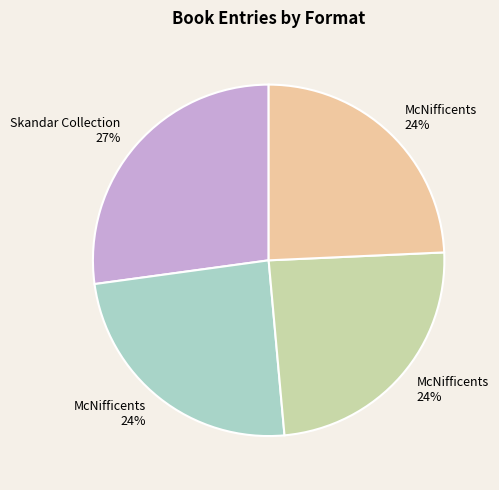

To the nearest percent, what is the difference between the largest and smallest slice percentages?

3%